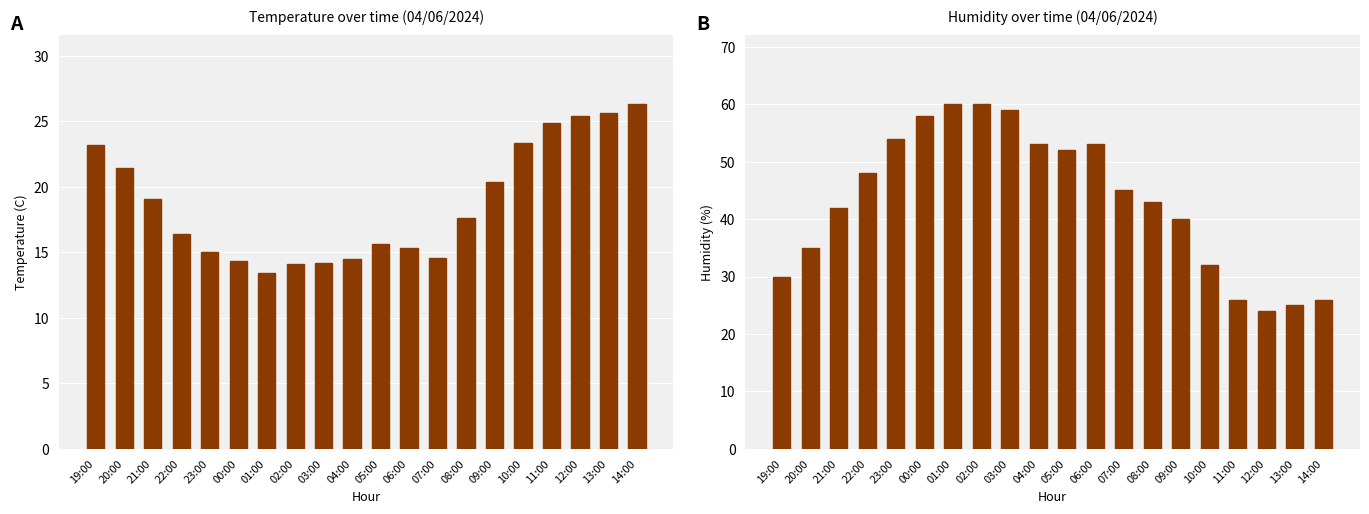

What is the sum of the Tenperatura (C) values at 01:00 and 09:00?

33.8